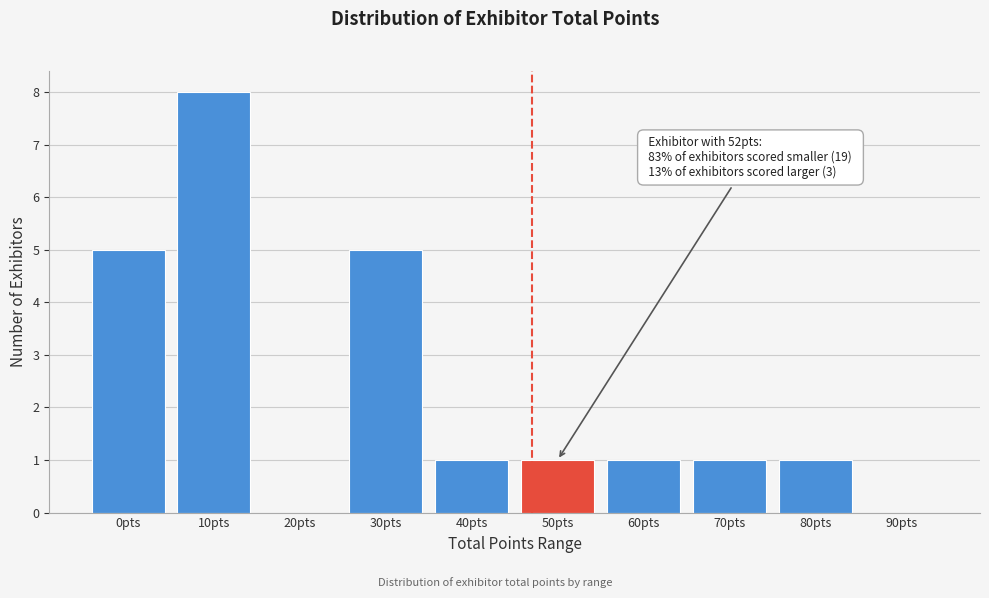

Reading right to left, what are all the values shown in this chart?

90pts=0	80pts=1	70pts=1	60pts=1	50pts=1	40pts=1	30pts=5	20pts=0	10pts=8	0pts=5